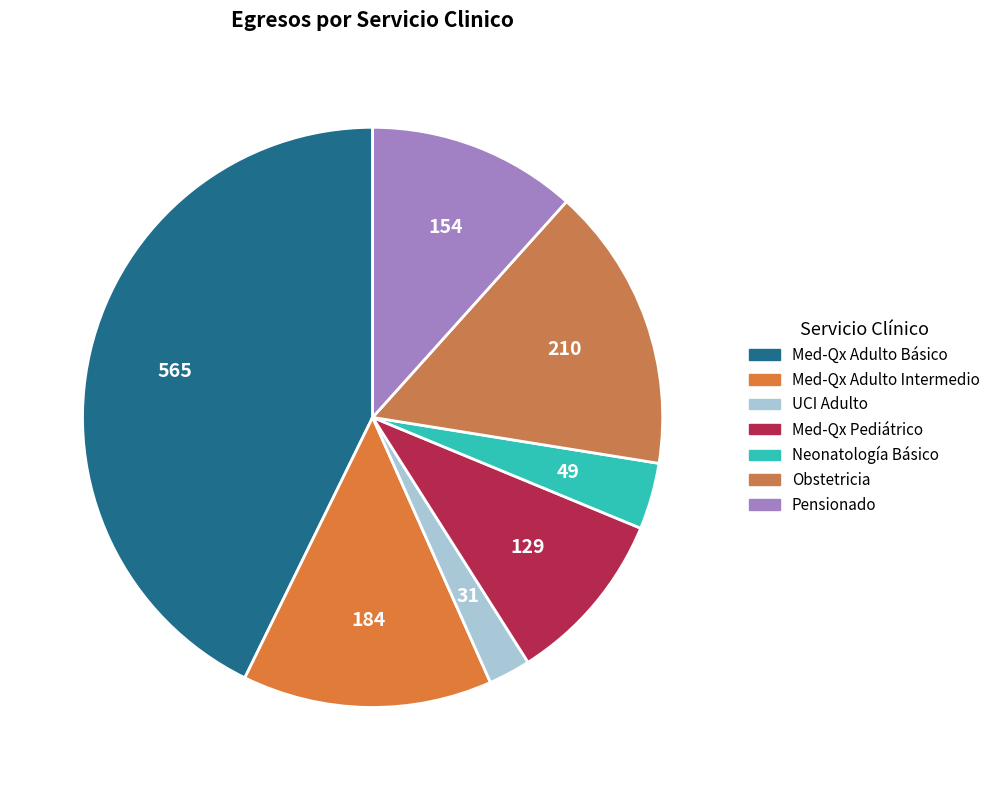

Count the number of slices in the pie.

7